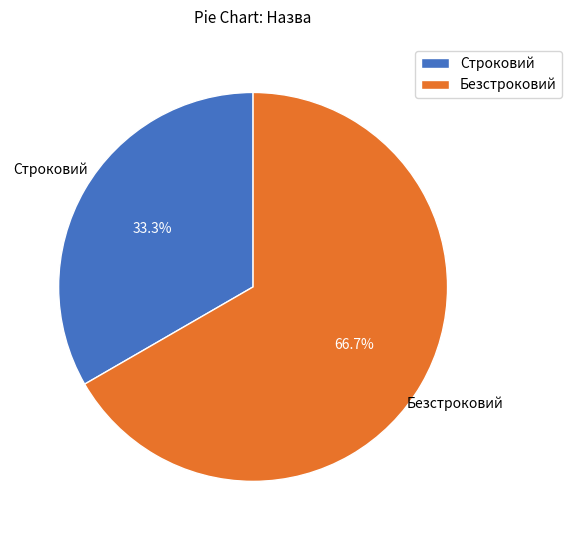

What portion of the pie excludes Строковий?

66.7%